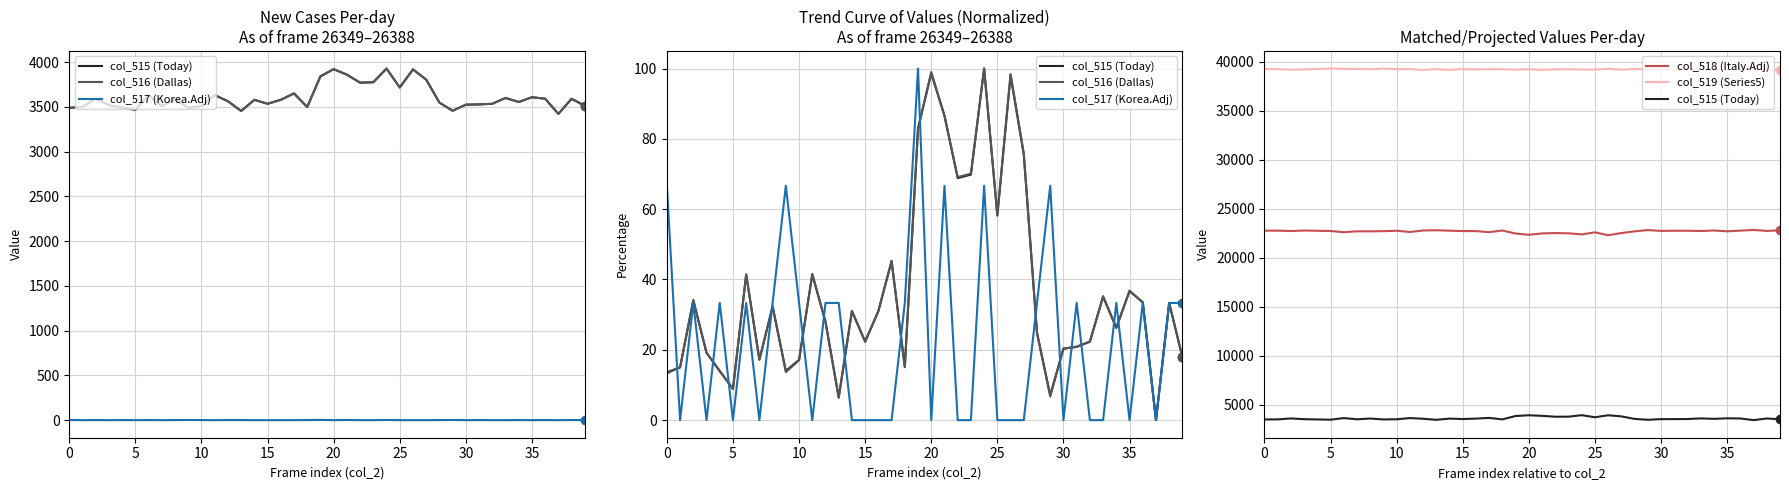

In col_518 (Italy.Adj), how many points are higher than both neighbors (excluding endpoints)?

11